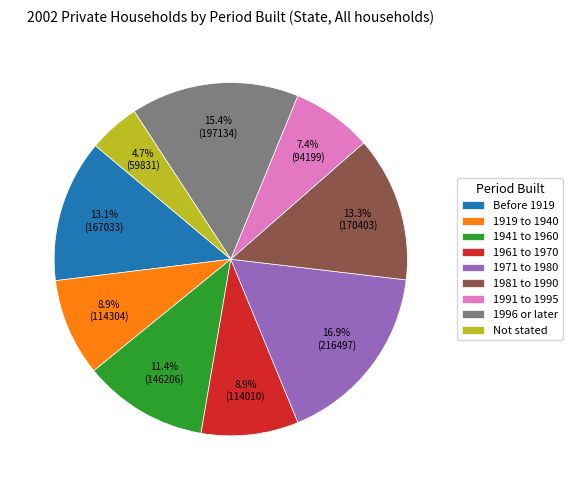

To the nearest percent, what portion does 1941 to 1960 represent?

11%